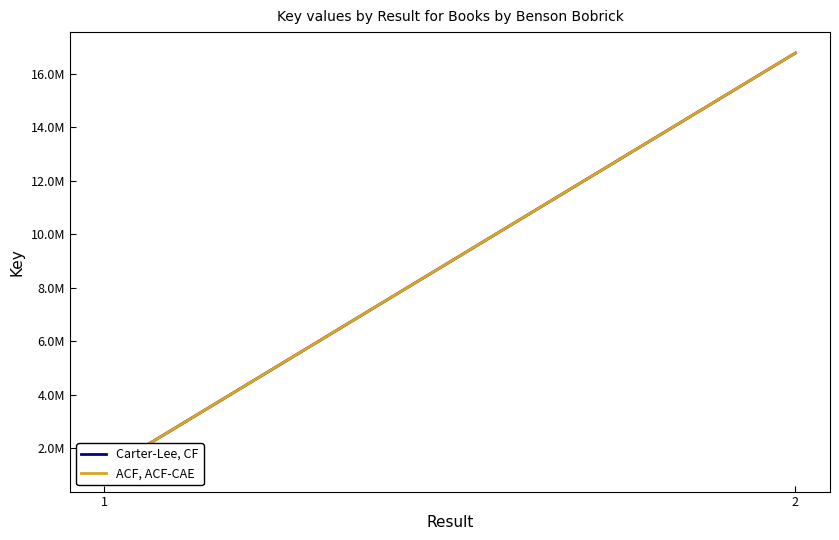

List the labels in order of Carter-Lee, CF value, smallest first.

1, 2